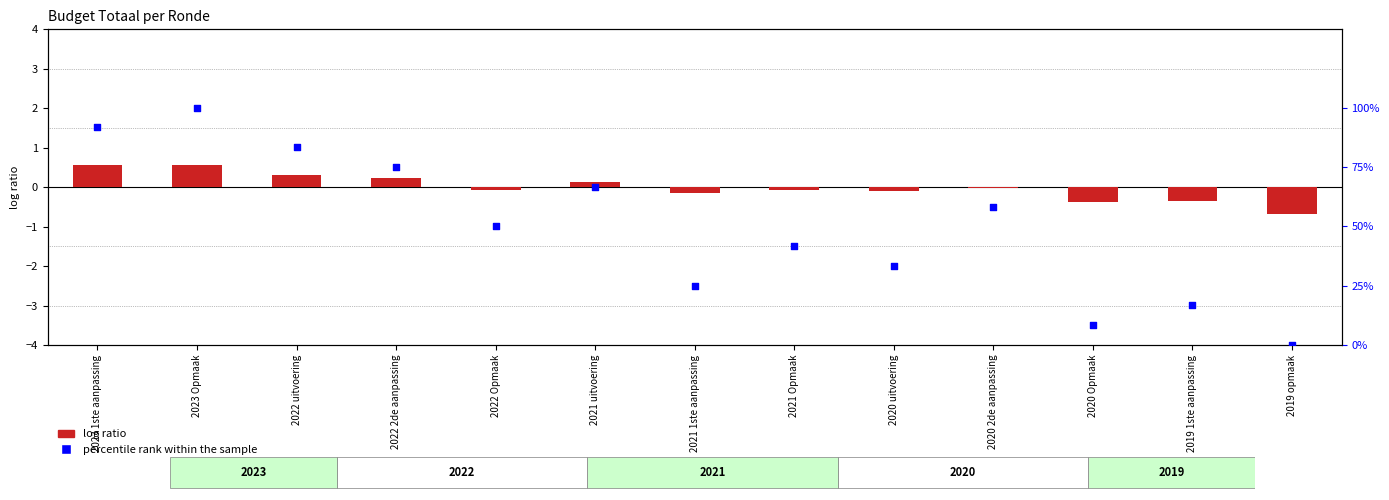

What is the total value across all series at 2020 uitvoering?

33.2